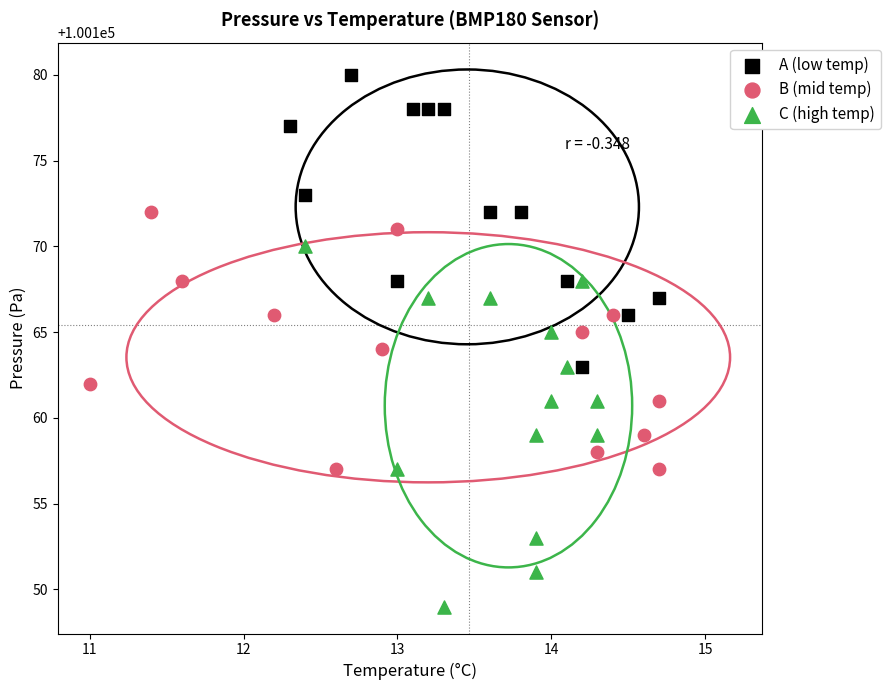

Which series reaches the maximum Y coordinate?

A (low temp)